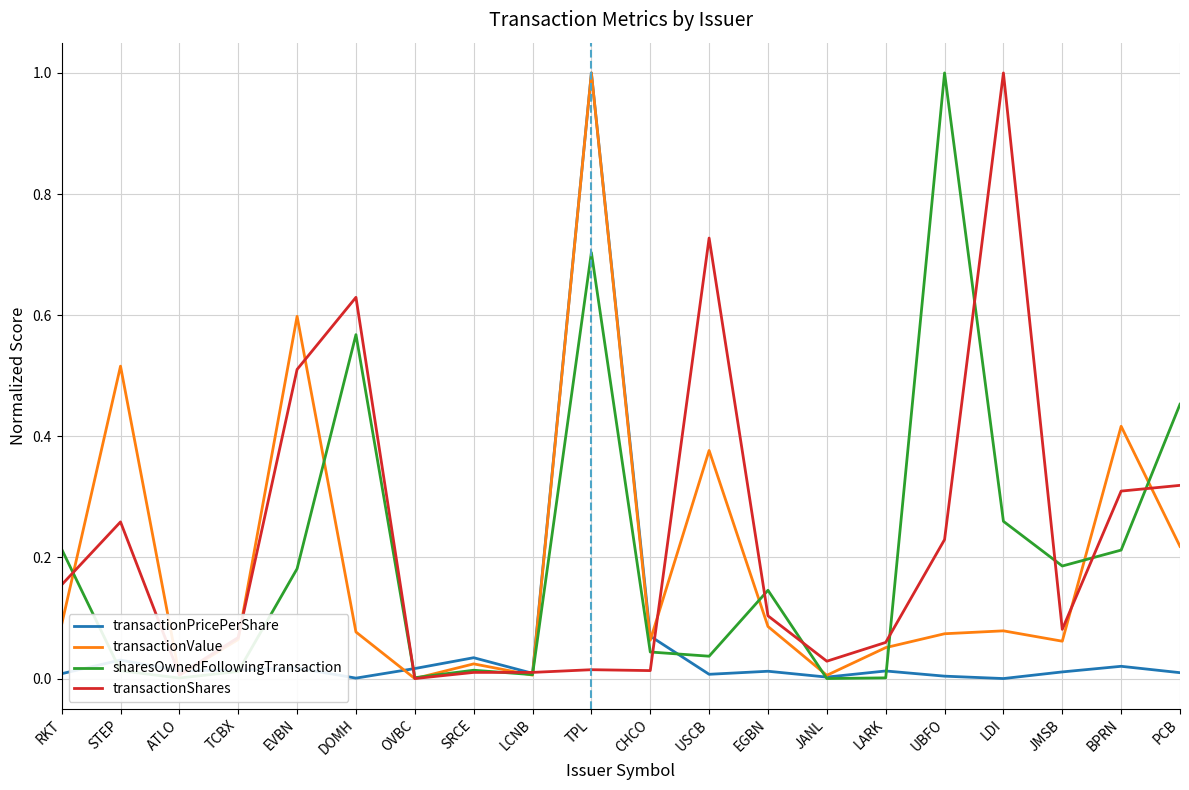

Does the chart display data point markers on the line(s)?

No